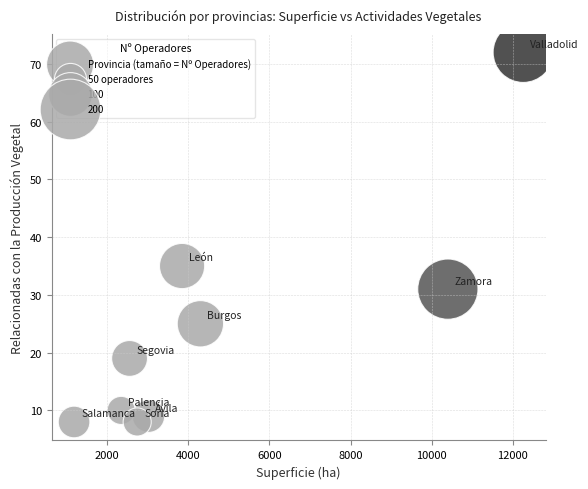

What is the range of Y values (max minus min)?

64